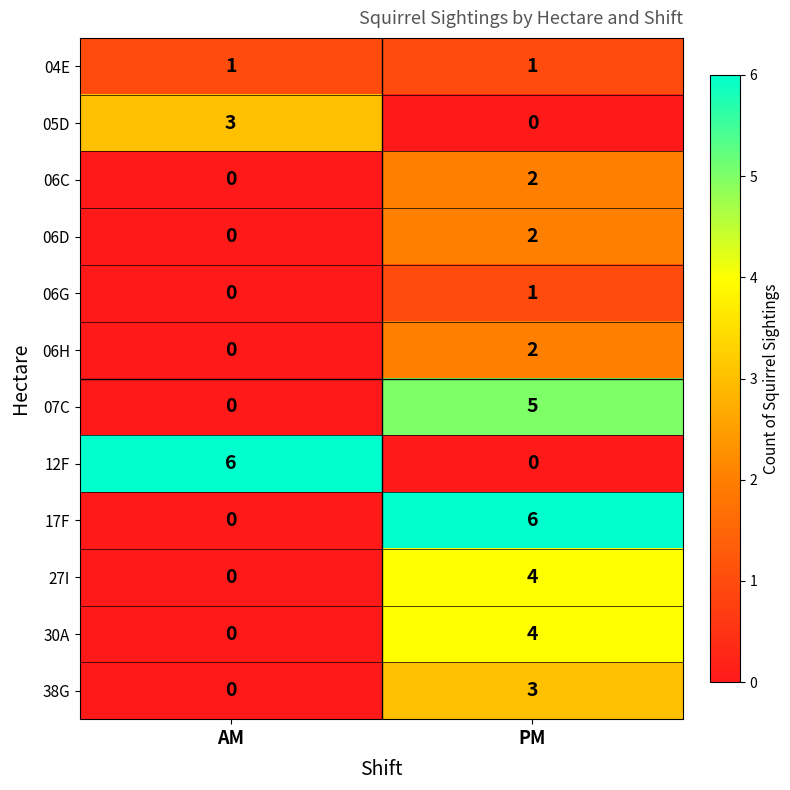

Is it true that 07C equals 5 at PM?

True